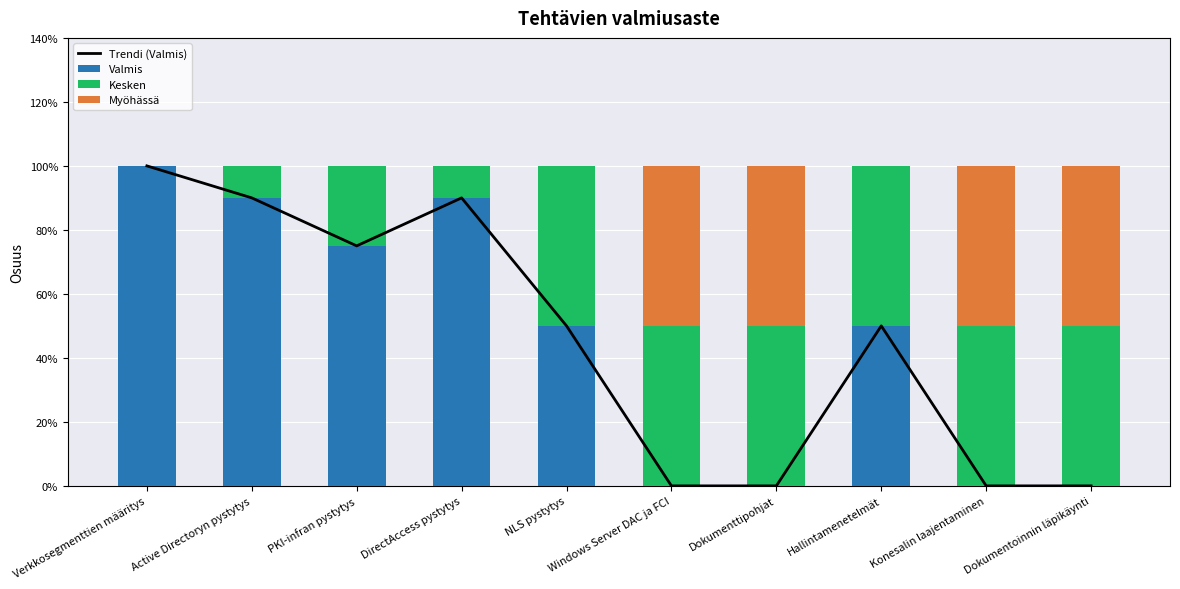

Reading right to left, transcribe all the data shown in this chart.

Trendi (Valmis): Dokumentoinnin läpikäynti=0.0	Konesalin laajentaminen=0.0	Hallintamenetelmät=0.5	Dokumenttipohjat=0.0	Windows Server DAC ja FCI=0.0	NLS pystytys=0.5	DirectAccess pystytys=0.9	PKI-infran pystytys=0.8	Active Directoryn pystytys=0.9	Verkkosegmenttien määritys=1.0
Valmis: Dokumentoinnin läpikäynti=0.0	Konesalin laajentaminen=0.0	Hallintamenetelmät=0.5	Dokumenttipohjat=0.0	Windows Server DAC ja FCI=0.0	NLS pystytys=0.5	DirectAccess pystytys=0.9	PKI-infran pystytys=0.8	Active Directoryn pystytys=0.9	Verkkosegmenttien määritys=1.0
Kesken: Dokumentoinnin läpikäynti=0.5	Konesalin laajentaminen=0.5	Hallintamenetelmät=0.5	Dokumenttipohjat=0.5	Windows Server DAC ja FCI=0.5	NLS pystytys=0.5	DirectAccess pystytys=0.1	PKI-infran pystytys=0.2	Active Directoryn pystytys=0.1	Verkkosegmenttien määritys=0.0
Myöhässä: Dokumentoinnin läpikäynti=0.5	Konesalin laajentaminen=0.5	Hallintamenetelmät=0.0	Dokumenttipohjat=0.5	Windows Server DAC ja FCI=0.5	NLS pystytys=0.0	DirectAccess pystytys=0.0	PKI-infran pystytys=0.0	Active Directoryn pystytys=0.0	Verkkosegmenttien määritys=0.0